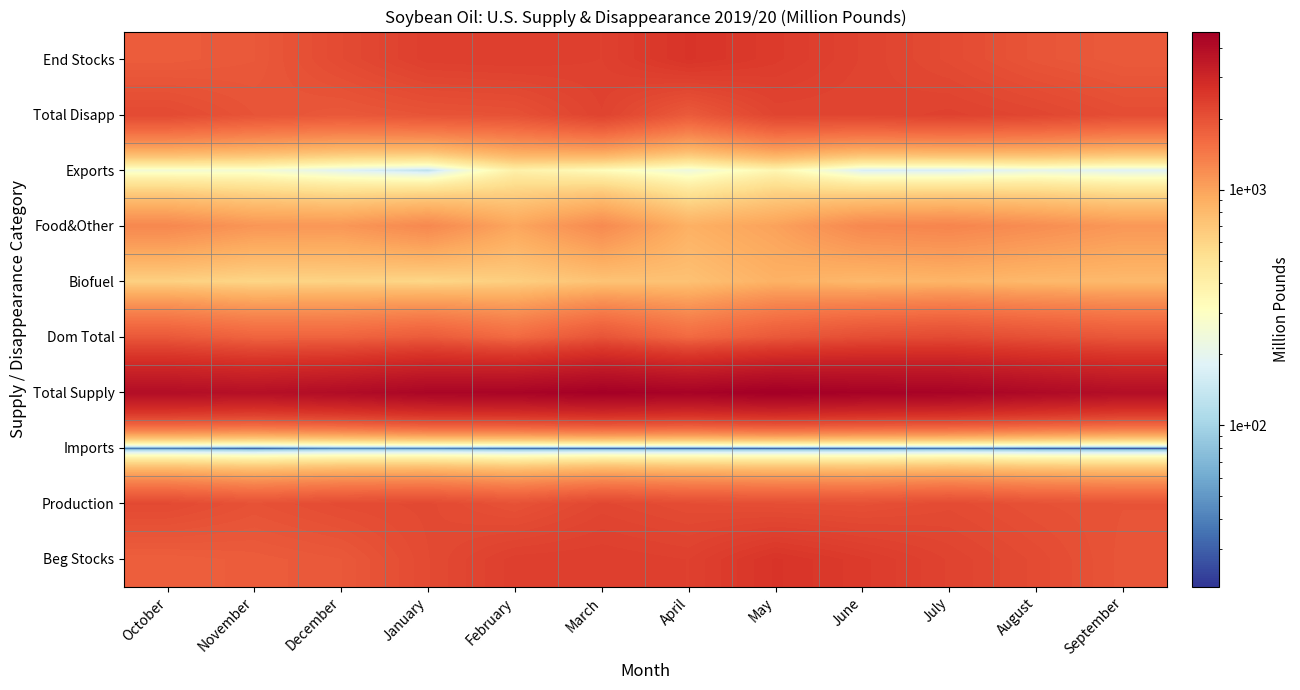

At which category does the chart reach its minimum across all series?

September